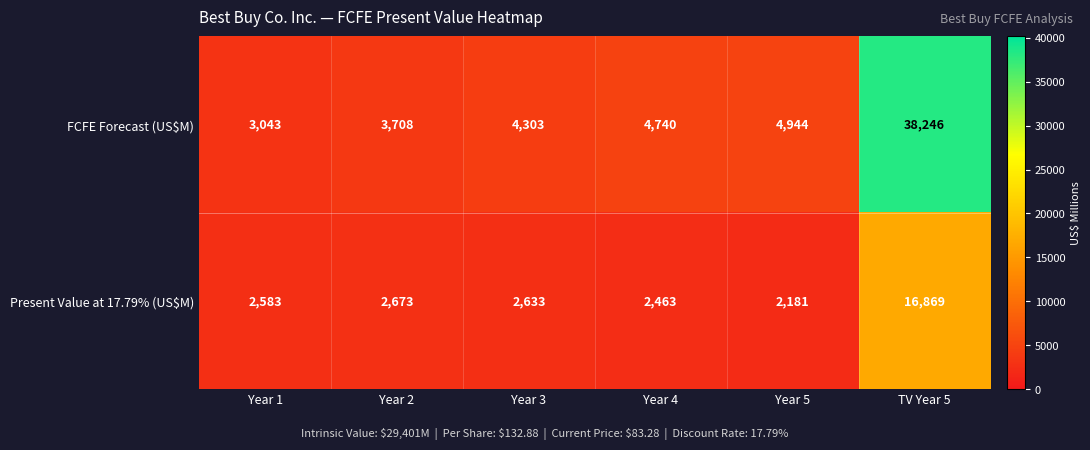

Where is Present Value at 17.79% (US$M) nearest to the value 9525?

Year 2